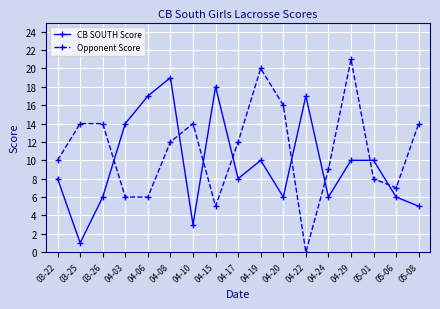

The value of CB SOUTH Score at 05-01 is 10. True or false?

True